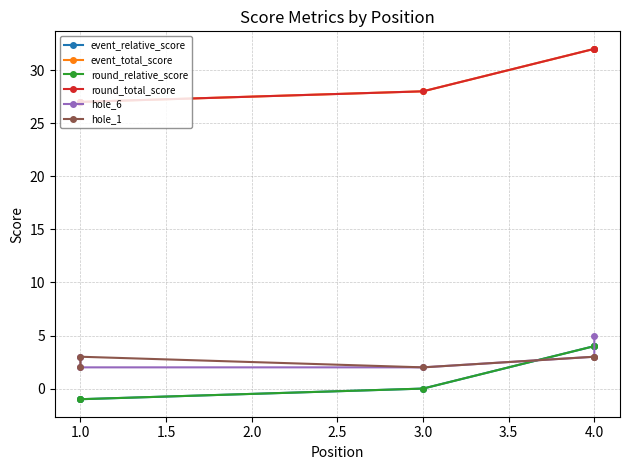

Which series has the largest total across all categories?

event_total_score